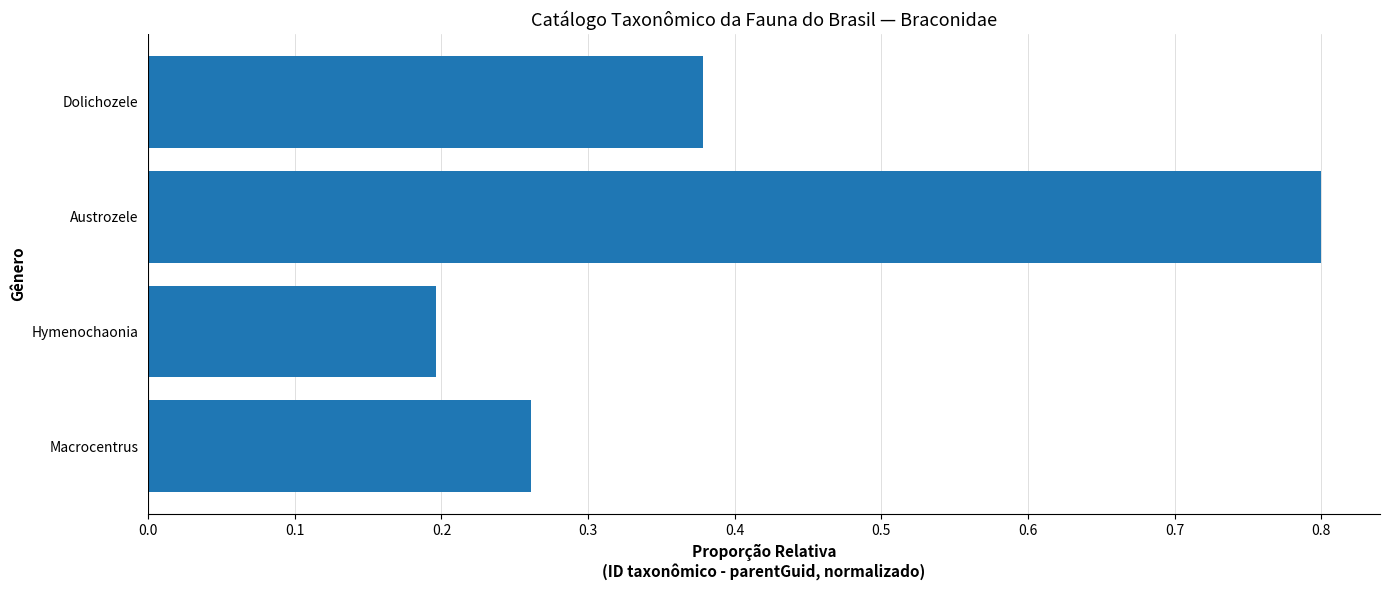

What is the minimum value shown in the chart?

0.2